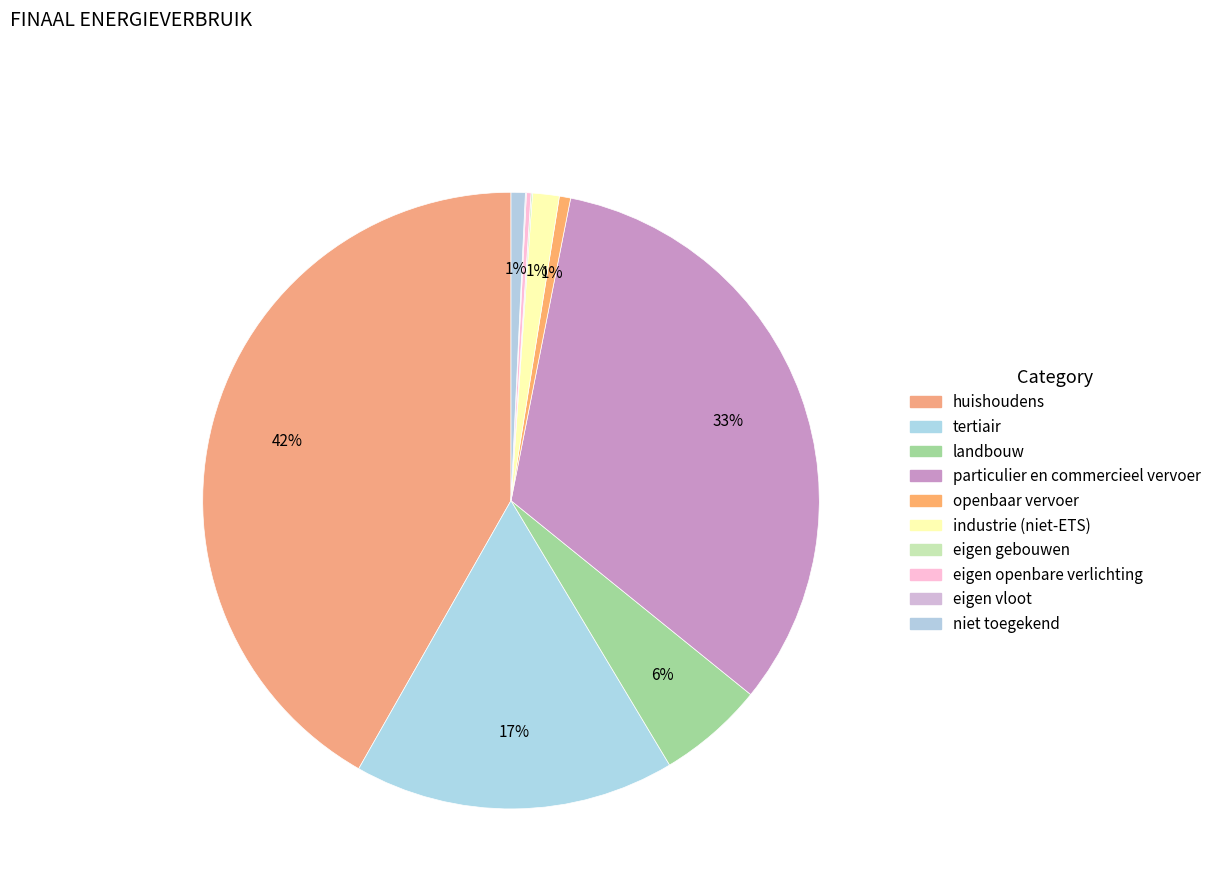

What is the change in value from tertiair to particulier en commercieel vervoer?

+4976.2